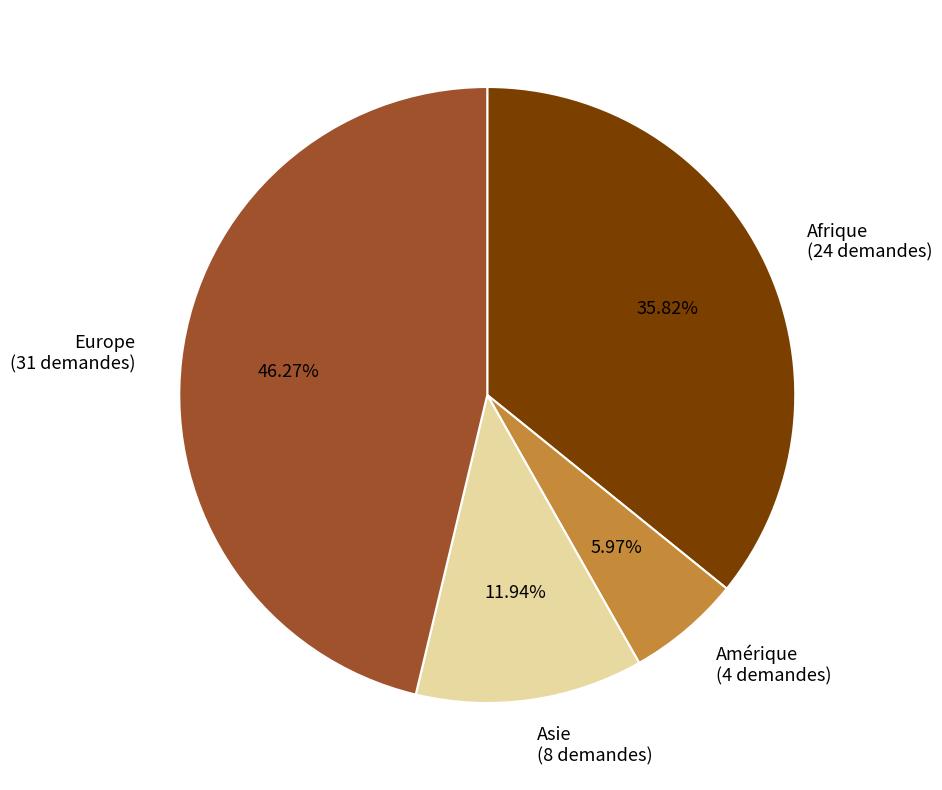

Is it true that Europe is 46% of the pie?

True